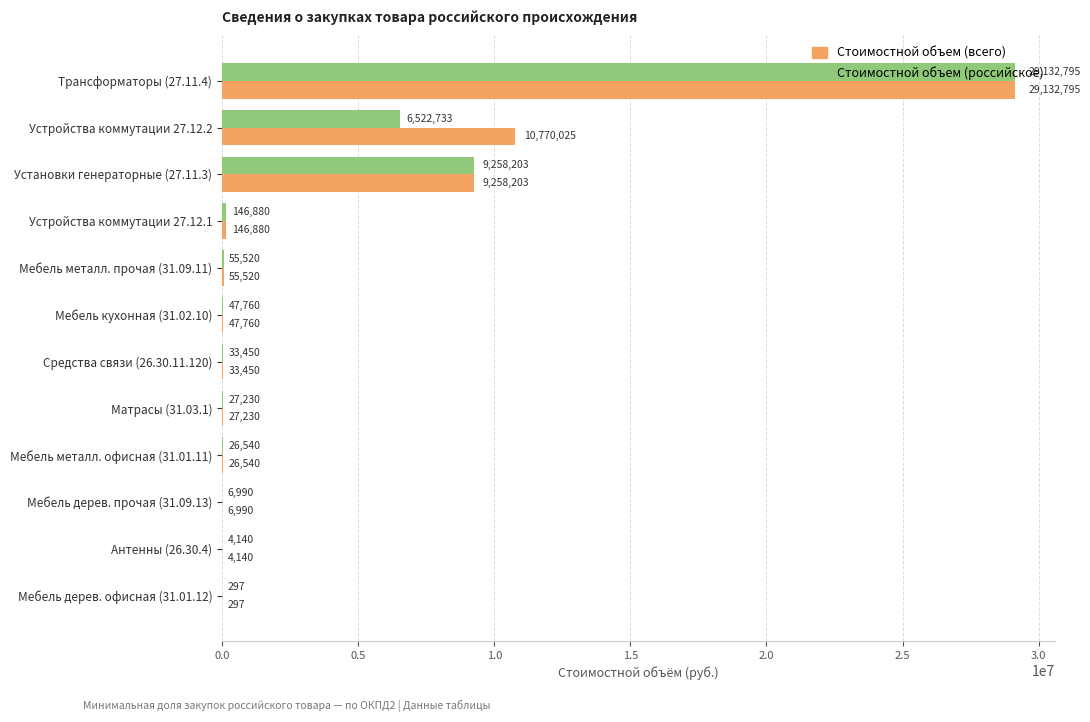

The value of Стоимостной объем (всего) at Трансформаторы (27.11.4) is 18318652.3. True or false?

False